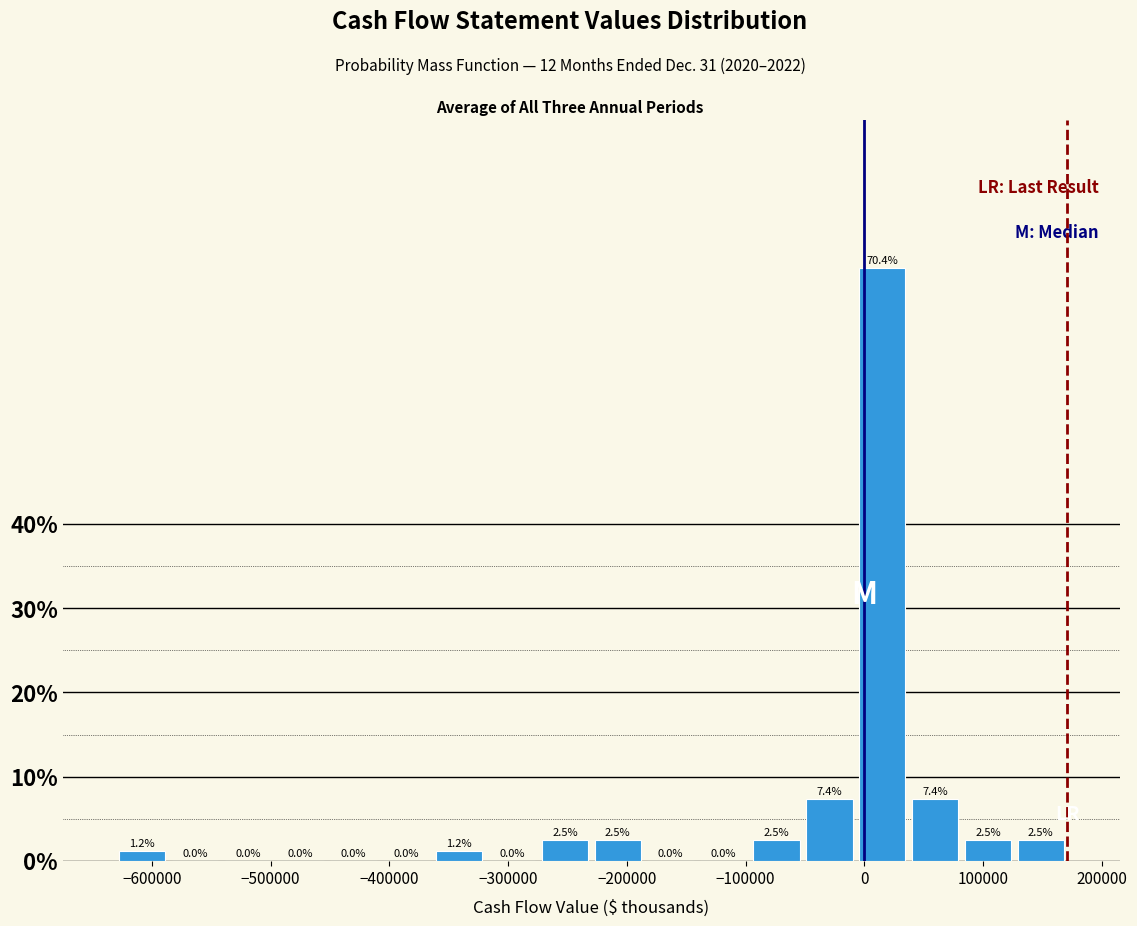

Reading left to right, list every bar in this chart as the range it spans on the x-axis followed by its height. The bar edges are not printed on the chart, so give them approximately, as read against the axis.

-630000 to -590000: 1.2
-590000 to -540000: 0.0
-540000 to -500000: 0.0
-500000 to -450000: 0.0
-450000 to -410000: 0.0
-410000 to -360000: 0.0
-360000 to -320000: 1.2
-320000 to -270000: 0.0
-270000 to -230000: 2.5
-230000 to -190000: 2.5
-190000 to -140000: 0.0
-140000 to -100000: 0.0
-100000 to -50000: 2.5
-50000 to -10000: 7.4
-10000 to 40000: 70.4
40000 to 80000: 7.4
80000 to 130000: 2.5
130000 to 170000: 2.5